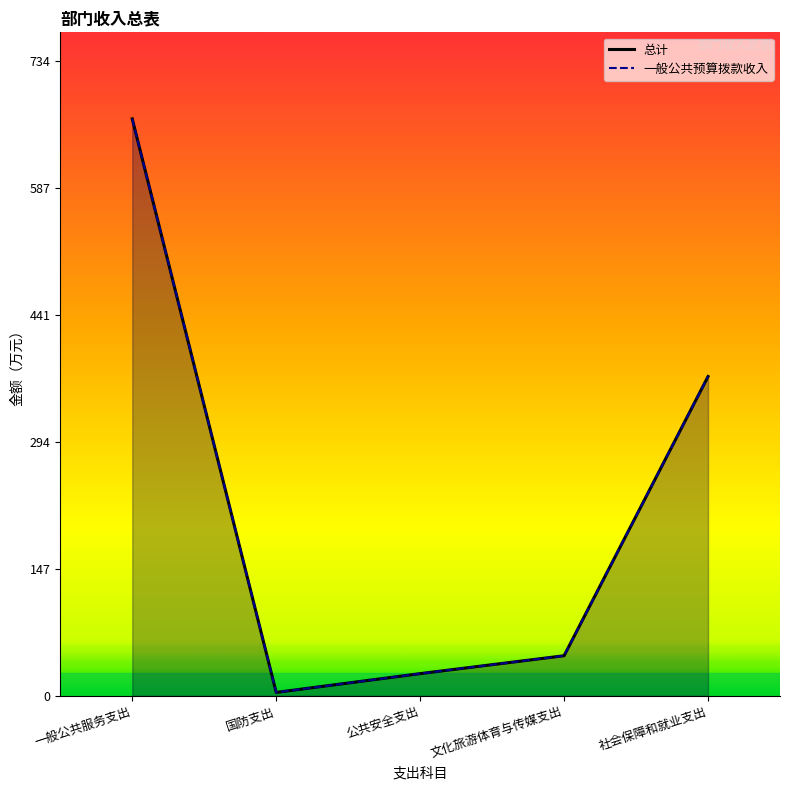

Read the 总计 value at 文化旅游体育与传媒支出.

46.4